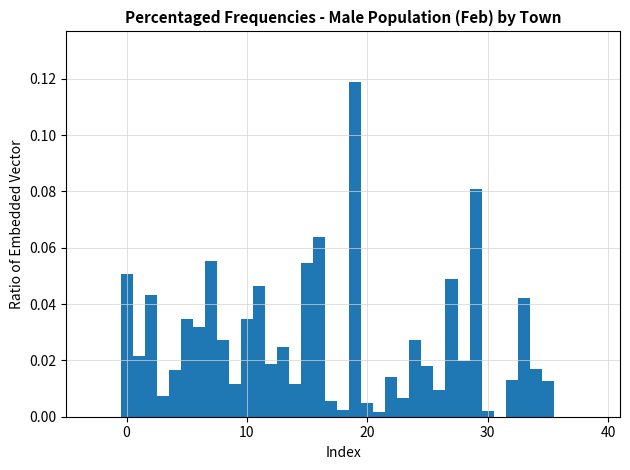

Read against the x-axis, roughly where is the centre of the tallest bar?

19